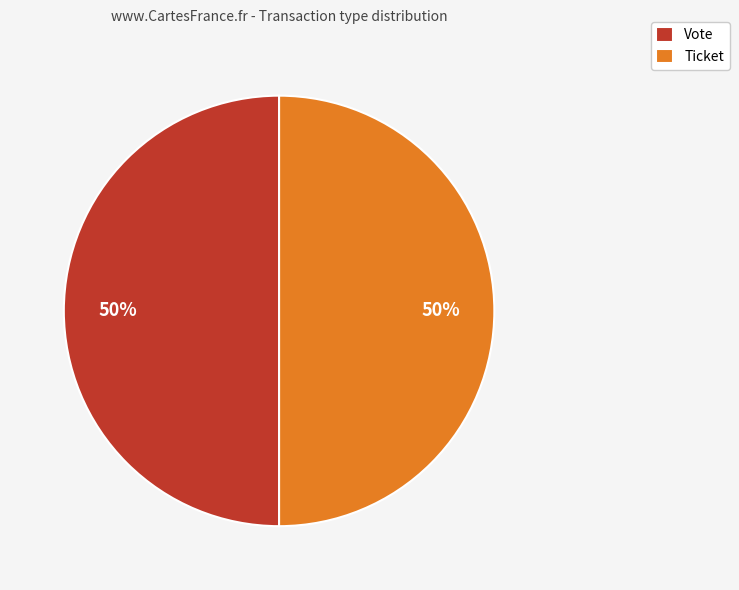

What percentage is the Ticket slice, to the nearest percent?

50%